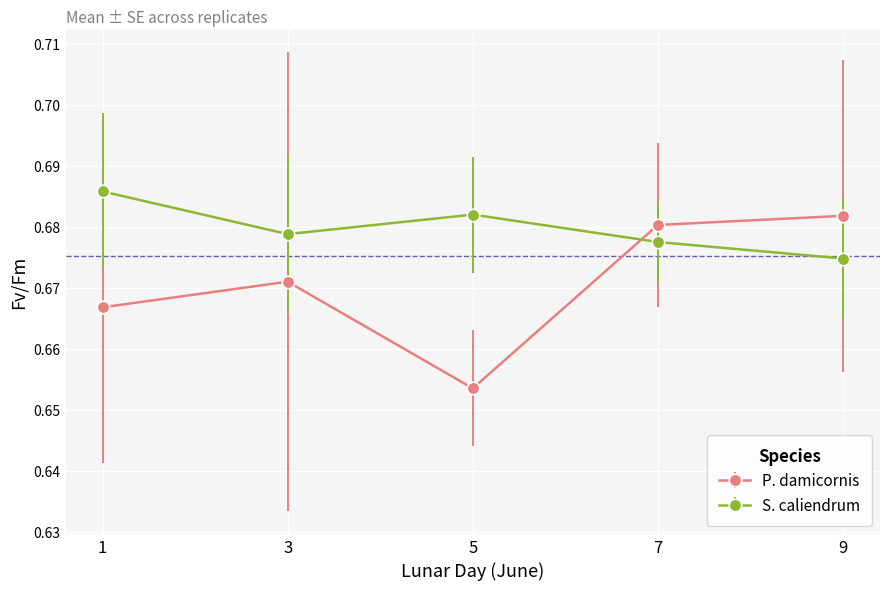

What is the sum of the S. caliendrum values at 5 and 9?

1.4